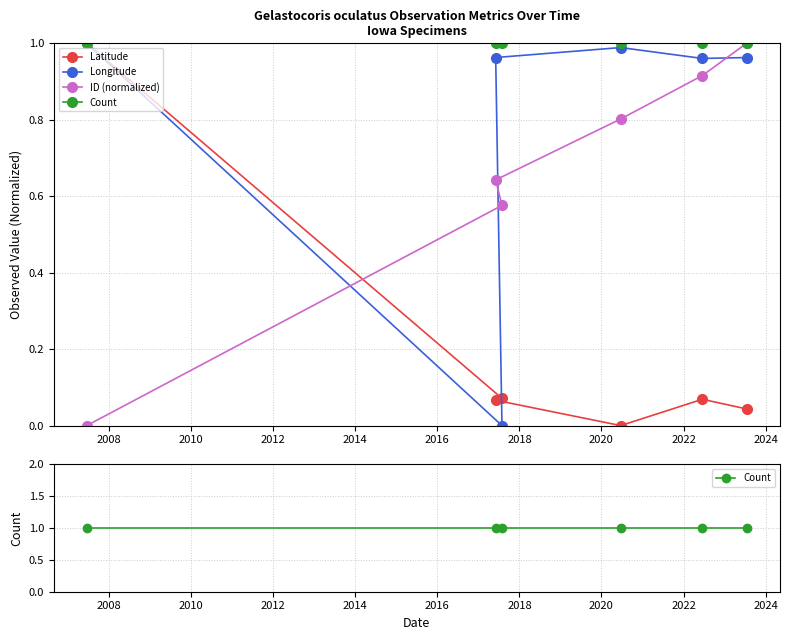

Is it true that ID (normalized) equals 0.9 at 2010?

False